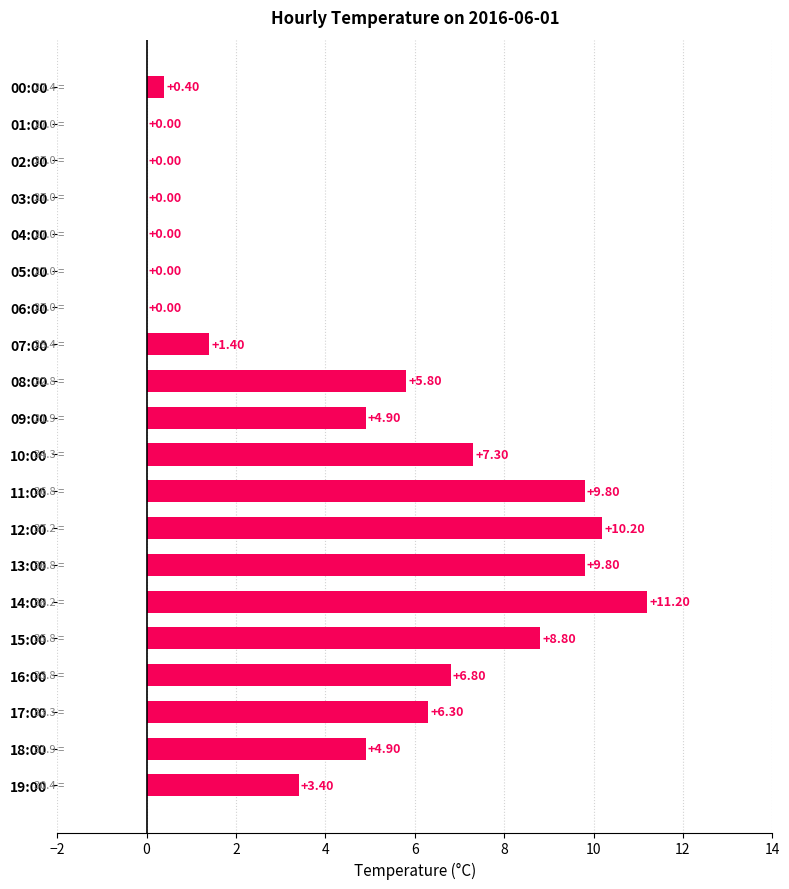

What is the change in value from 02:00 to 10:00?

+7.3